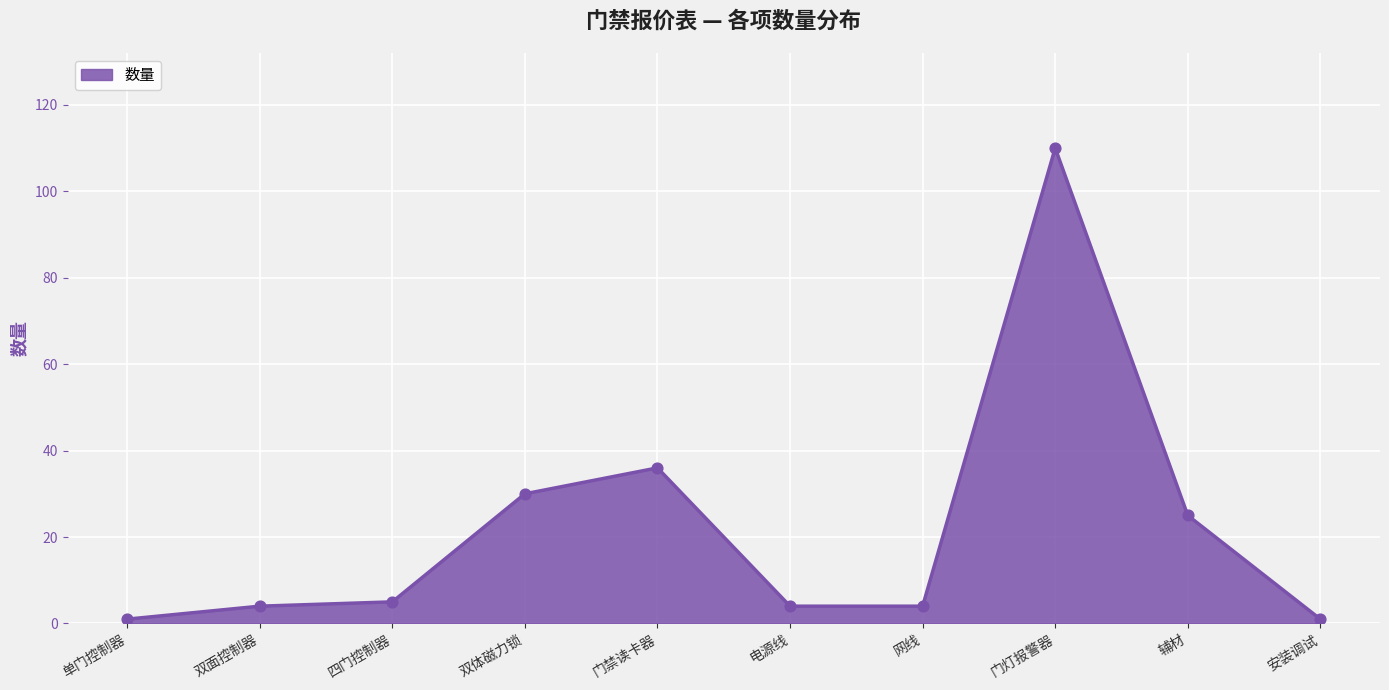

What is the change in value from 双面控制器 to 门灯报警器?

+106